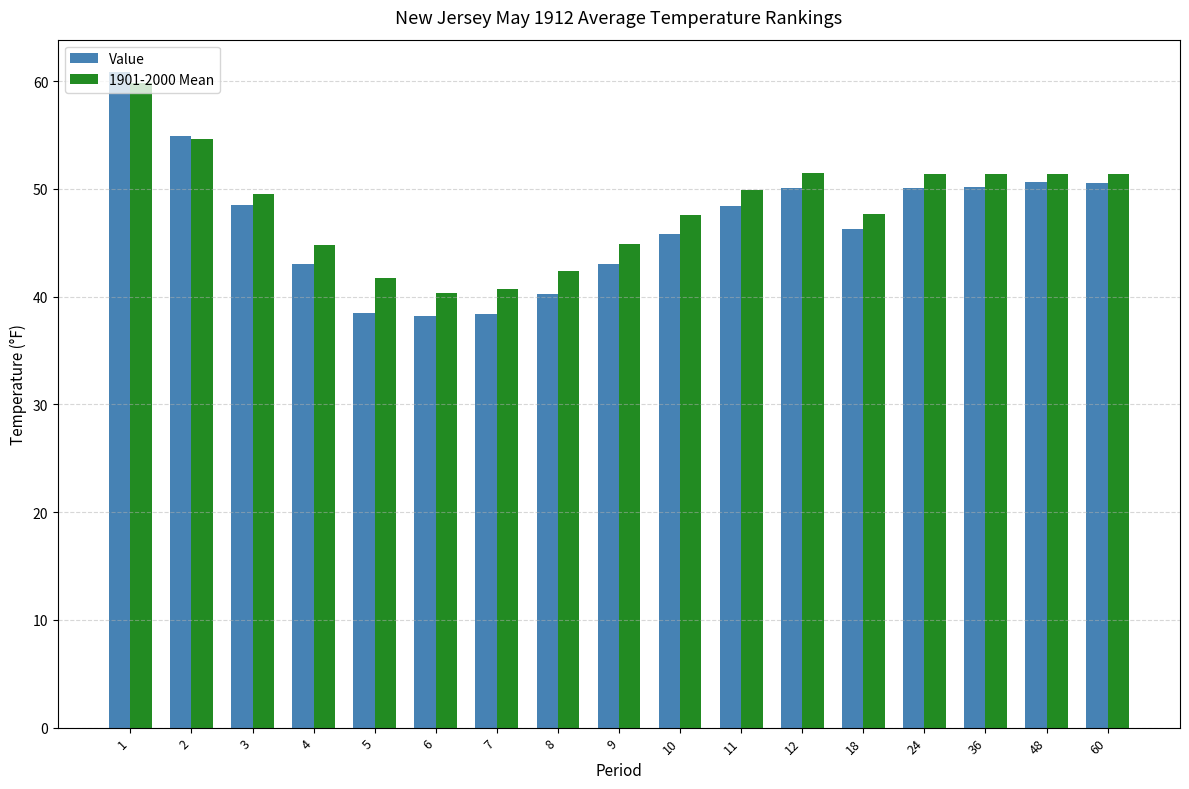

What is the maximum value shown in the chart?

60.8